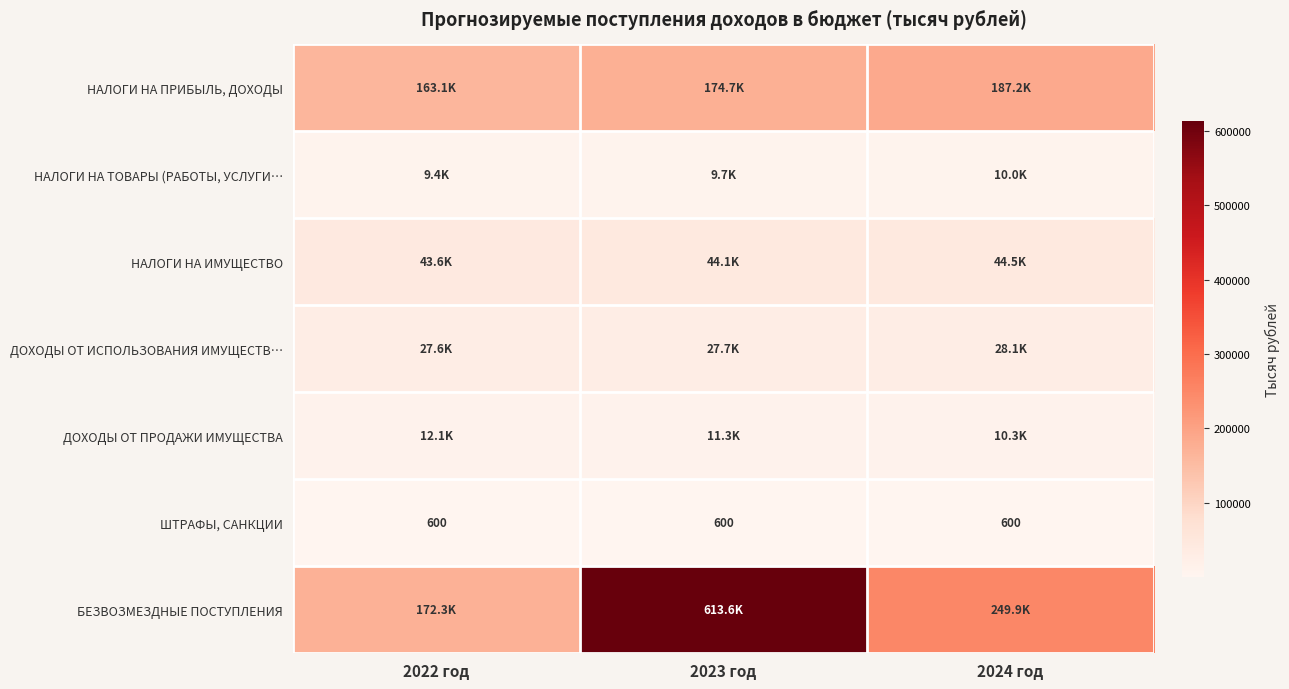

What is the average value of the ШТРАФЫ, САНКЦИИ series?

600.0